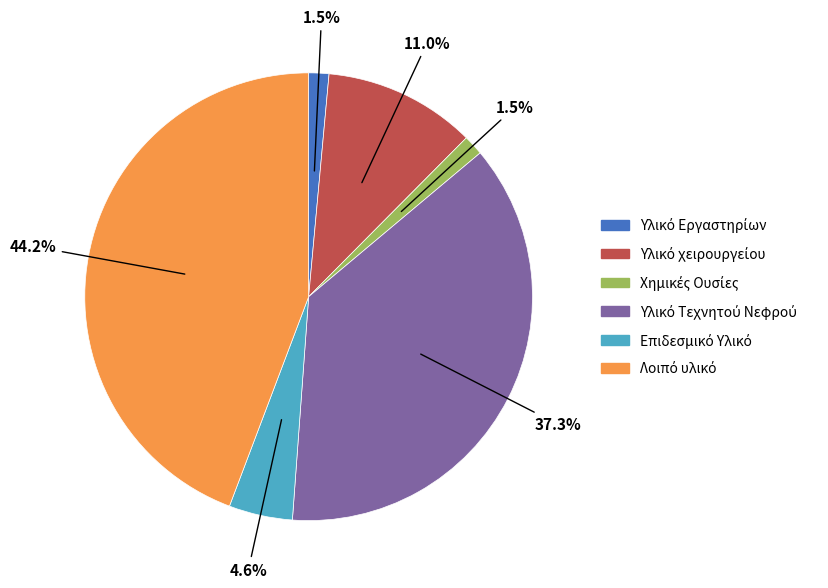

How many slices are in this pie chart?

6